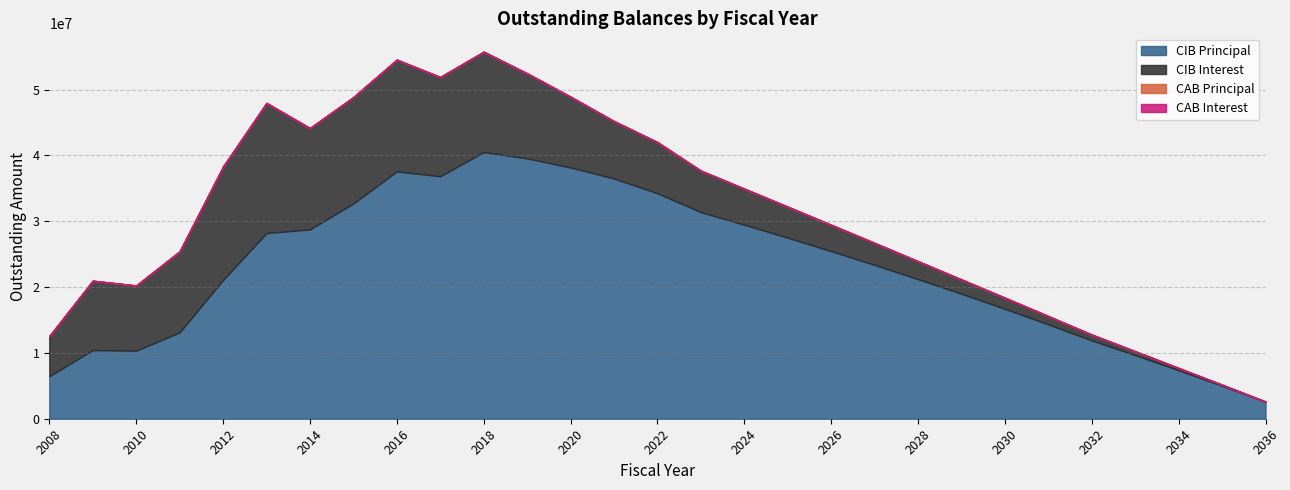

Reading right to left, list all the values displayed in this chart.

CIBPrincipalOutstanding: 2036=2570000.0	2035=5010000.0	2034=7365000.0	2033=9665000.0	2032=11895000.0	2031=14330000.0	2030=16695000.0	2029=18980000.0	2028=21200000.0	2027=23365000.0	2026=25460000.0	2025=27495000.0	2024=29470000.0	2023=31390000.0	2022=34250000.0	2021=36495000.0	2020=38165000.0	2019=39550000.0	2018=40515000.0	2017=36830000.0	2016=37575000.0	2015=32685000.0	2014=28755000.0	2013=28200000.0	2012=21070000.0	2011=13110000.0	2010=10340000.0	2009=10430000.0	2008=6450000.0
CIBInterestOutstanding: 2036=42150.0	2035=159503.1	2034=341681.3	2033=586262.5	2032=890825.1	2031=1257268.8	2030=1687381.4	2029=2178562.6	2028=2729862.6	2027=3338681.4	2026=4000481.4	2025=4714431.5	2024=5480644.0	2023=6300119.0	2022=7775966.0	2021=8713147.3	2020=10754043.4	2019=12920719.5	2018=15239074.3	2017=15079756.9	2016=16969489.4	2015=16173773.0	2014=15397371.9	2013=19770116.1	2012=17229288.6	2011=12316523.8	2010=9900978.8	2009=10536792.1	2008=6115253.1
CABPrincipalOutstanding: 2036=0.0	2035=0.0	2034=0.0	2033=0.0	2032=0.0	2031=0.0	2030=0.0	2029=0.0	2028=0.0	2027=0.0	2026=0.0	2025=0.0	2024=0.0	2023=0.0	2022=0.0	2021=0.0	2020=0.0	2019=0.0	2018=0.0	2017=0.0	2016=0.0	2015=0.0	2014=0.0	2013=0.0	2012=0.0	2011=0.0	2010=0.0	2009=0.0	2008=0.0
CABInterestOutstanding: 2036=0.0	2035=0.0	2034=0.0	2033=0.0	2032=0.0	2031=0.0	2030=0.0	2029=0.0	2028=0.0	2027=0.0	2026=0.0	2025=0.0	2024=0.0	2023=0.0	2022=0.0	2021=0.0	2020=0.0	2019=0.0	2018=0.0	2017=0.0	2016=0.0	2015=0.0	2014=0.0	2013=0.0	2012=0.0	2011=0.0	2010=0.0	2009=0.0	2008=0.0